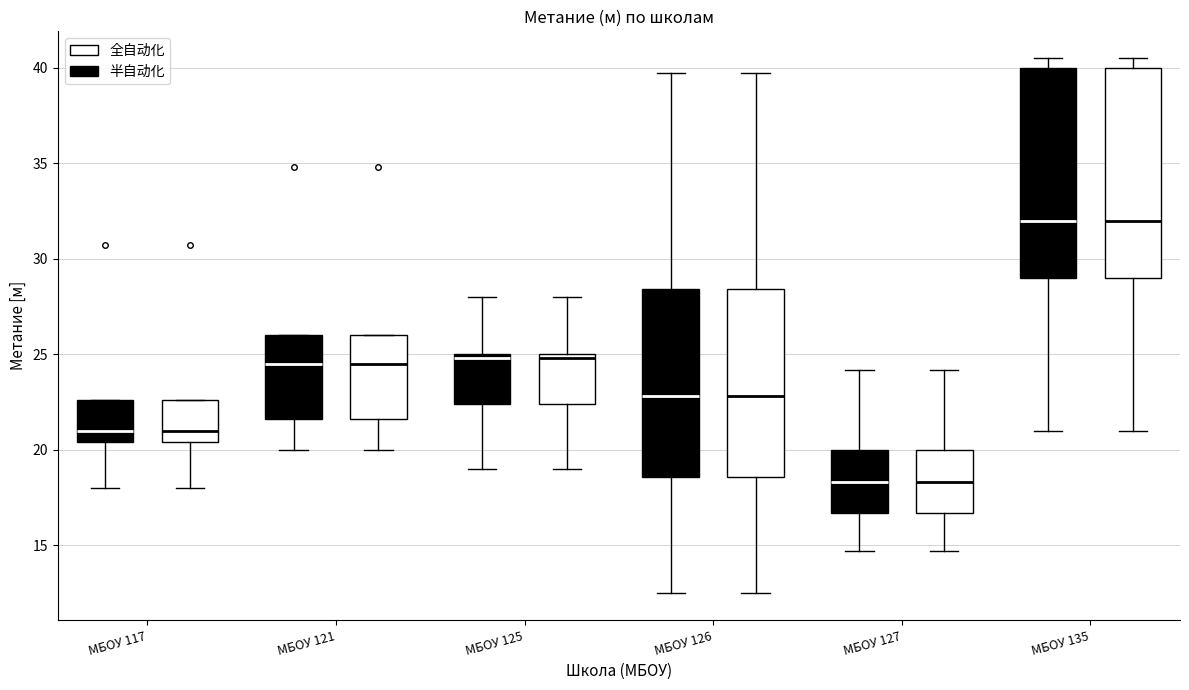

Reading left to right, read every box against the y-axis: the position of its median line, the range the box covers, and the ends of its whiskers. The values are not printed on the chart, so give them approximately, as read against the axis.

МБОУ 117 (全自动化): median 21.0, box 20.5 to 22.5, whiskers 18.0 to 22.5
МБОУ 117 (半自动化): median 21.0, box 20.5 to 22.5, whiskers 18.0 to 22.5
МБОУ 121 (全自动化): median 24.5, box 21.5 to 26.0, whiskers 20.0 to 26.0
МБОУ 121 (半自动化): median 24.5, box 21.5 to 26.0, whiskers 20.0 to 26.0
МБОУ 125 (全自动化): median 25.0 (just below the box's upper edge), box 22.5 to 25.0, whiskers 19.0 to 28.0
МБОУ 125 (半自动化): median 25.0 (just below the box's upper edge), box 22.5 to 25.0, whiskers 19.0 to 28.0
МБОУ 126 (全自动化): median 23.0, box 18.5 to 28.5, whiskers 12.5 to 39.5
МБОУ 126 (半自动化): median 23.0, box 18.5 to 28.5, whiskers 12.5 to 39.5
МБОУ 127 (全自动化): median 18.5, box 16.5 to 20.0, whiskers 14.5 to 24.0
МБОУ 127 (半自动化): median 18.5, box 16.5 to 20.0, whiskers 14.5 to 24.0
МБОУ 135 (全自动化): median 32.0, box 29.0 to 40.0, whiskers 21.0 to 40.5
МБОУ 135 (半自动化): median 32.0, box 29.0 to 40.0, whiskers 21.0 to 40.5